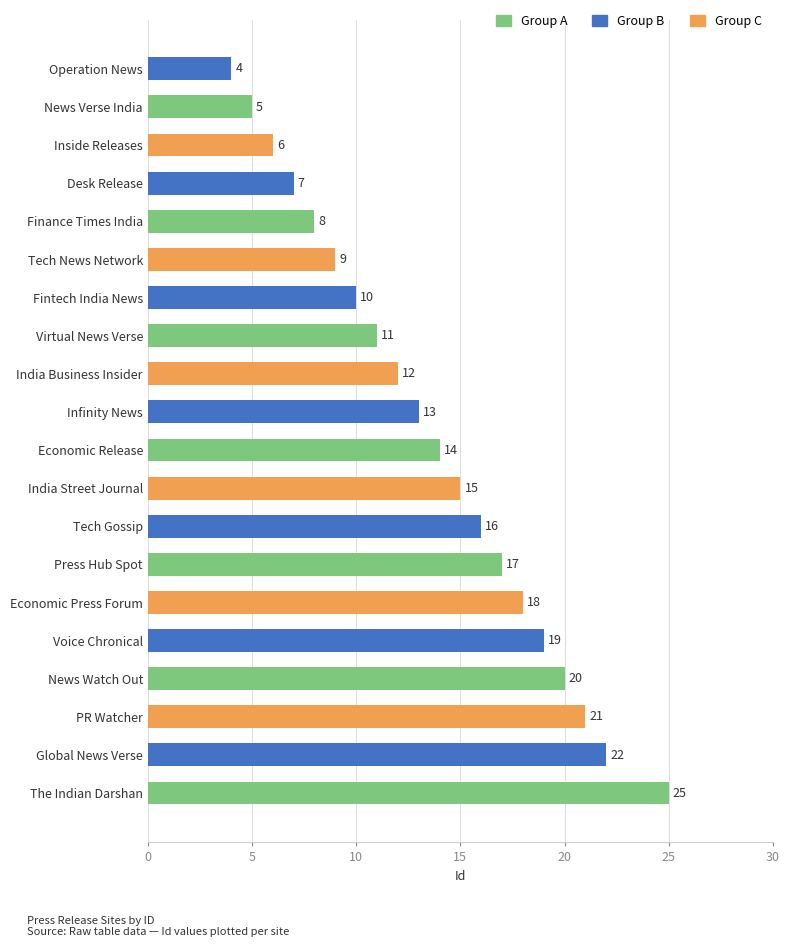

How many values are below 14?

10